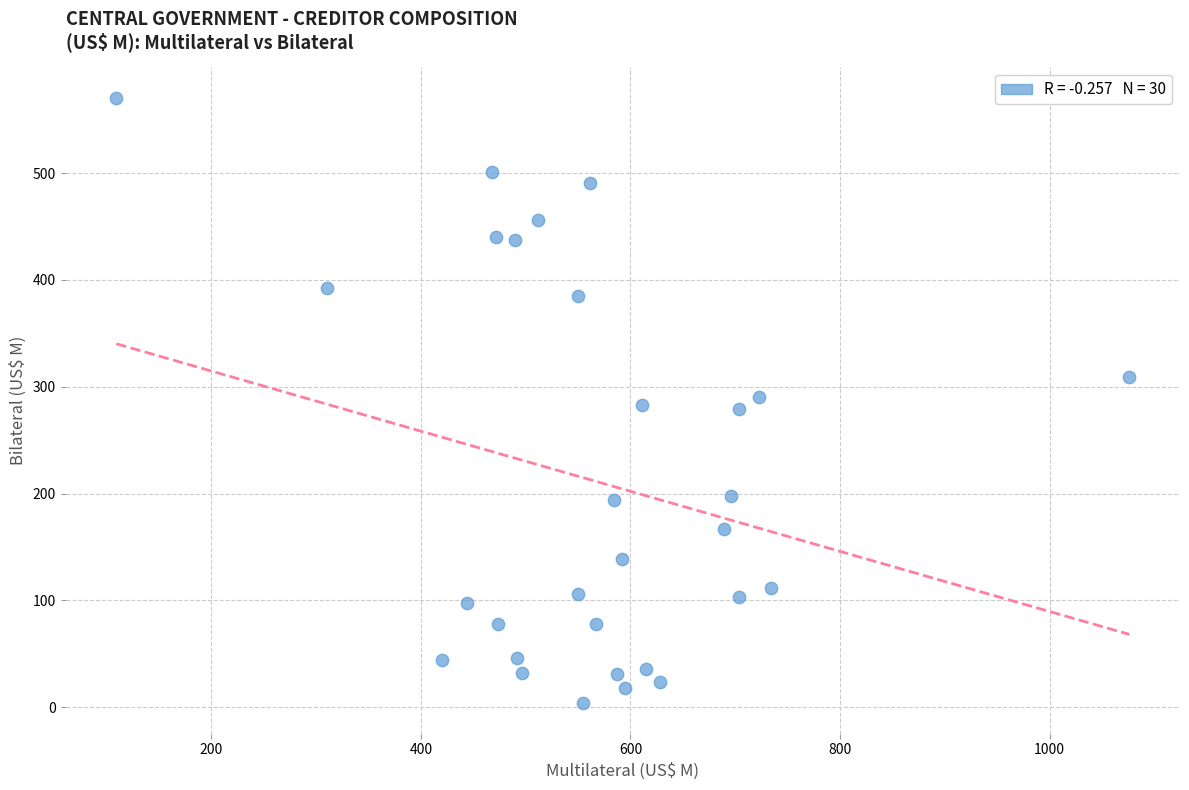

What is the range of Y values (max minus min)?

567.0